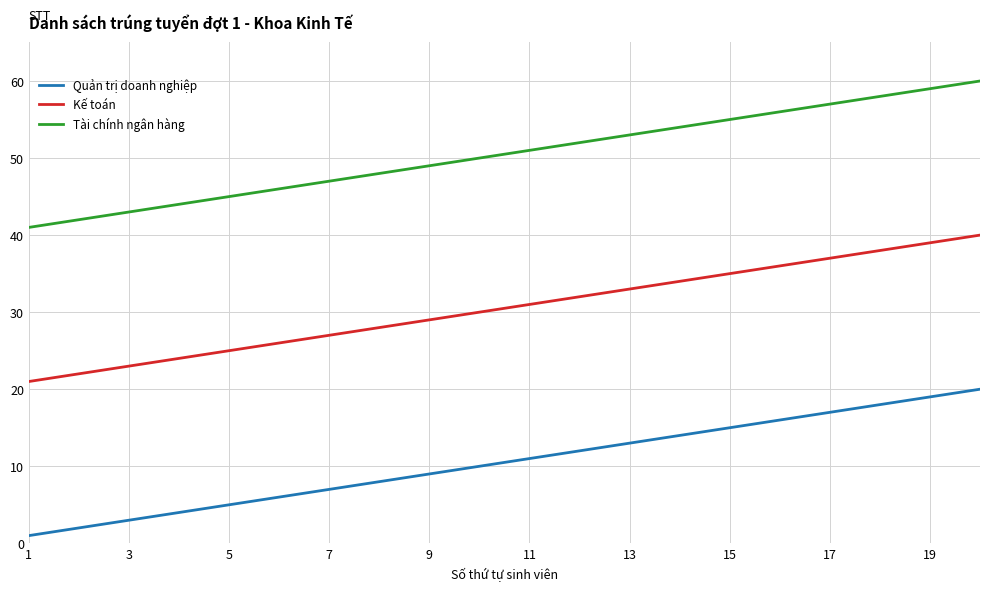

True or false: Kế toán and Quản trị doanh nghiệp cross at least once.

False